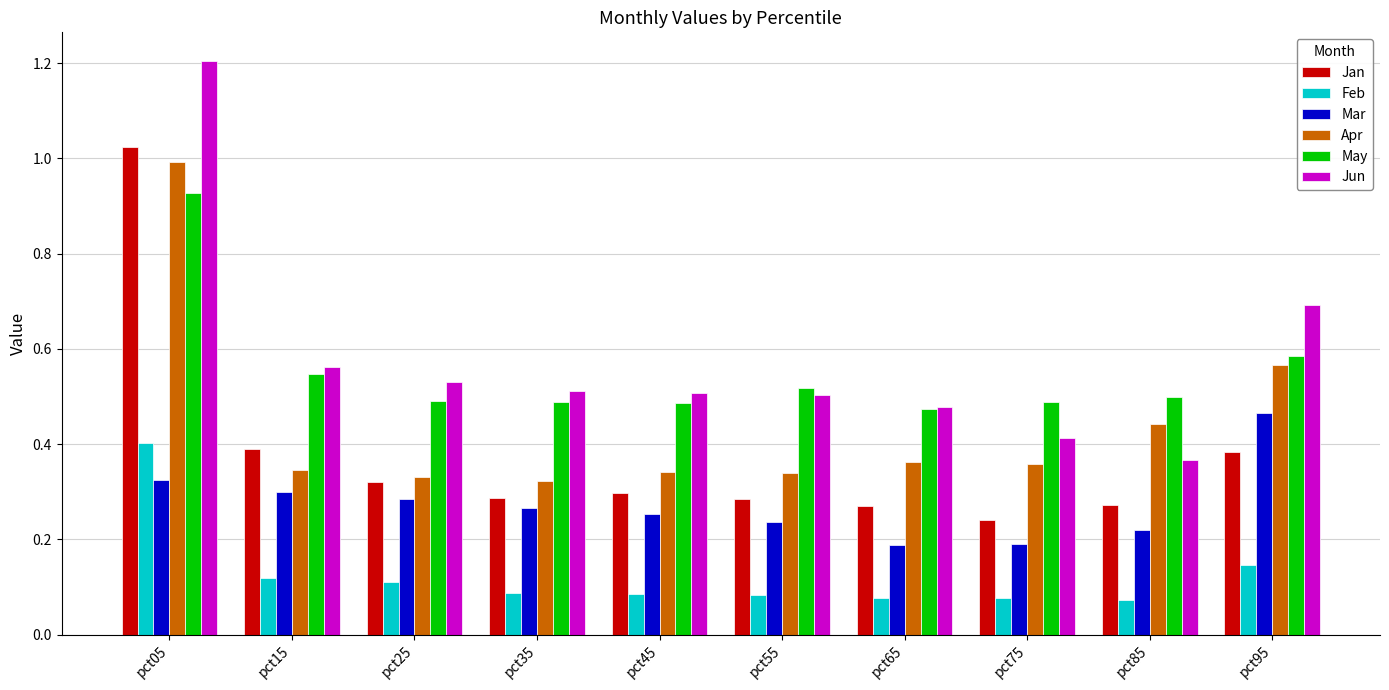

Count the number of data series in this chart.

6